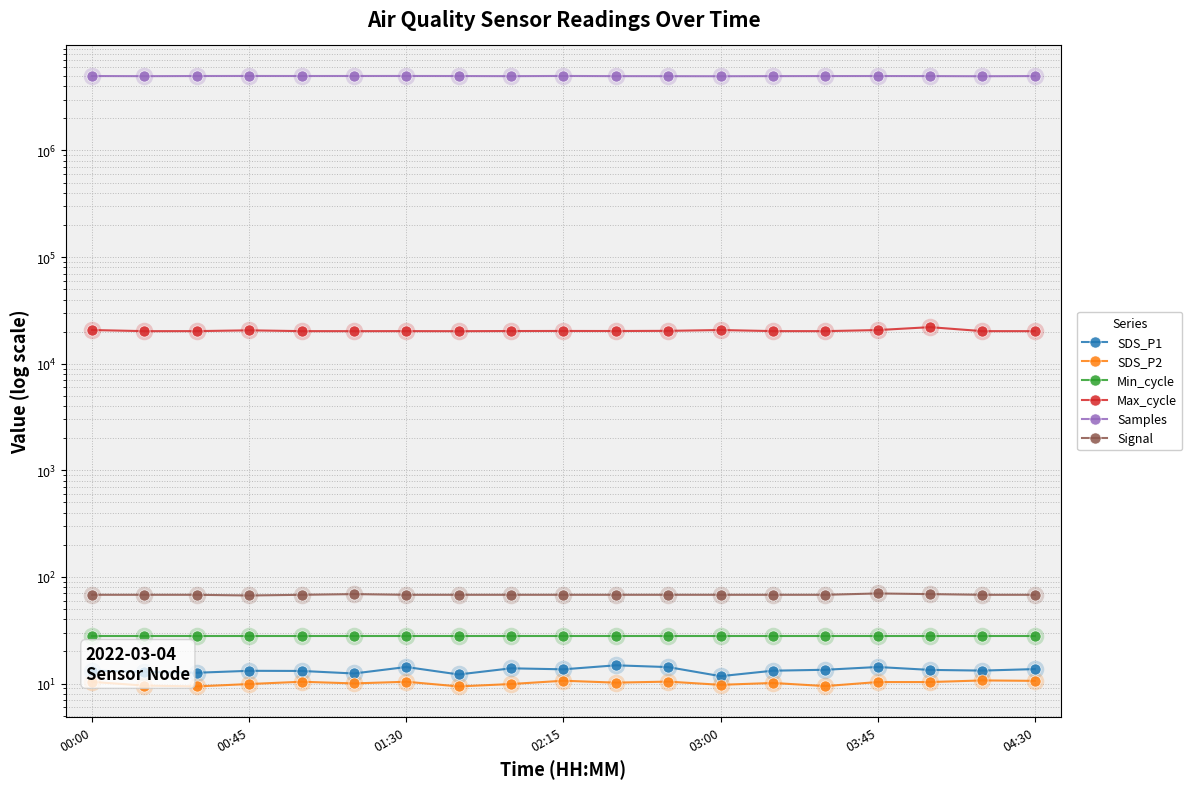

What is the total value across all series at 03:45?

5014230.5